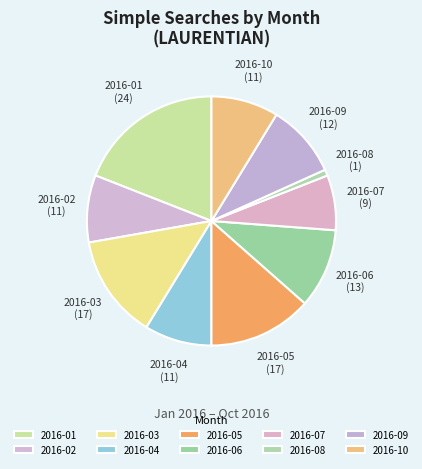

Is the sum of 2016-05 and 2016-06 greater than half?

No